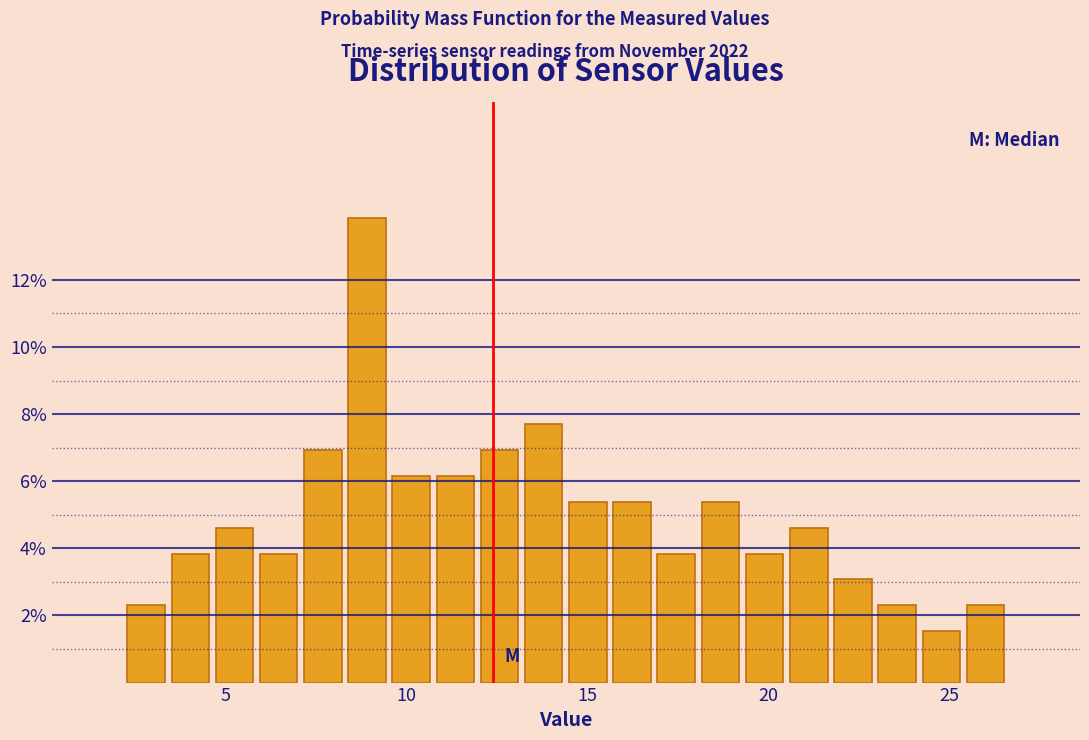

Around what value on the x-axis is the tallest bar? Give the approximate position of its centre, as read against the axis.

9.0